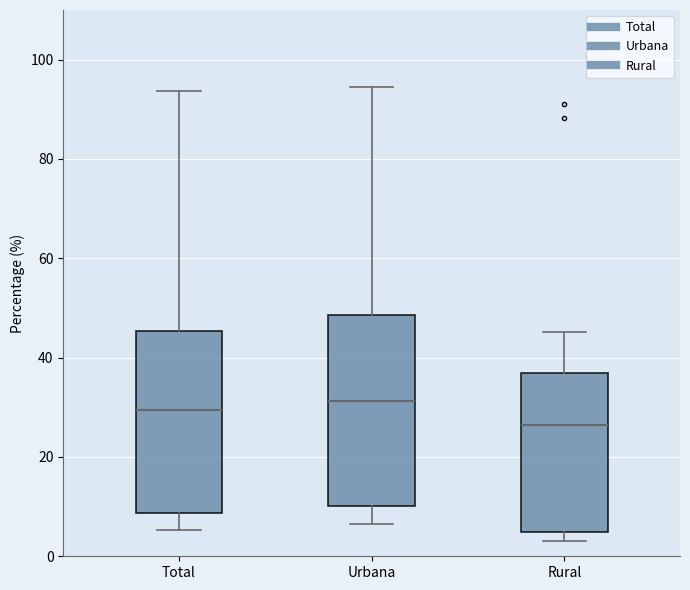

Reading left to right, transcribe this box plot: for each box, give where its median line is, the range the box spans, and where its two whiskers end, as read against the y-axis. The values are not printed on the chart, so give them approximately, as read against the axis.

Total: median 30, box 8 to 46, whiskers 6 to 94
Urbana: median 32, box 10 to 48, whiskers 6 to 94
Rural: median 26, box 4 to 36, whiskers 4 (just below the box's lower edge) to 46